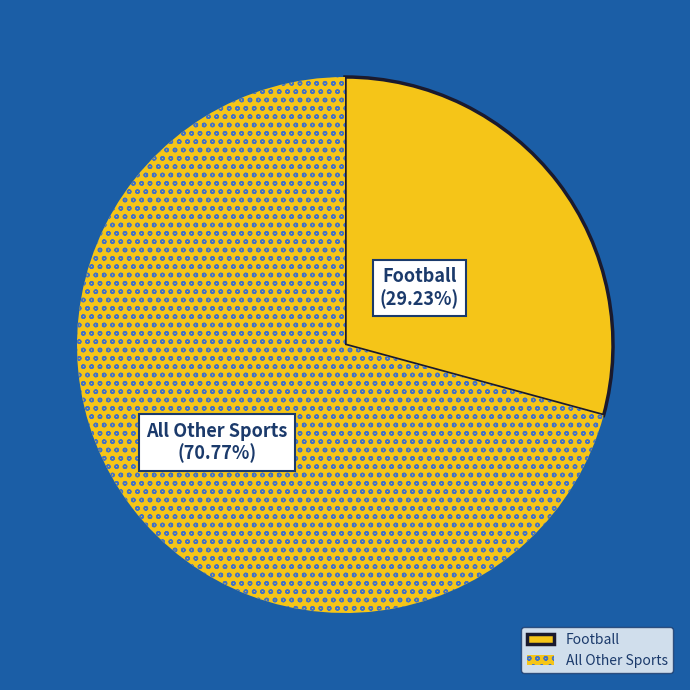

Rank the categories by value from lowest to highest.

Football, All Other Sports